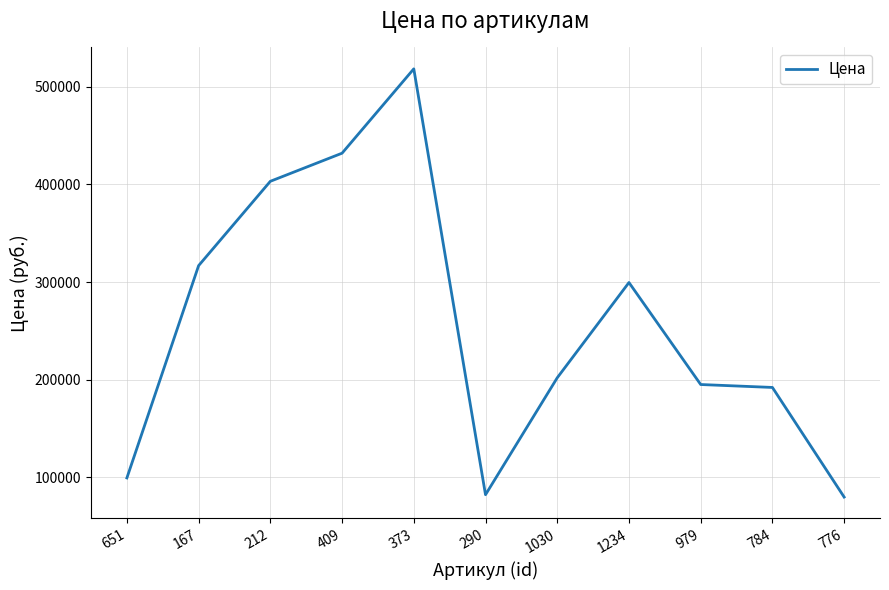

The value at 373 is 518400. True or false?

True